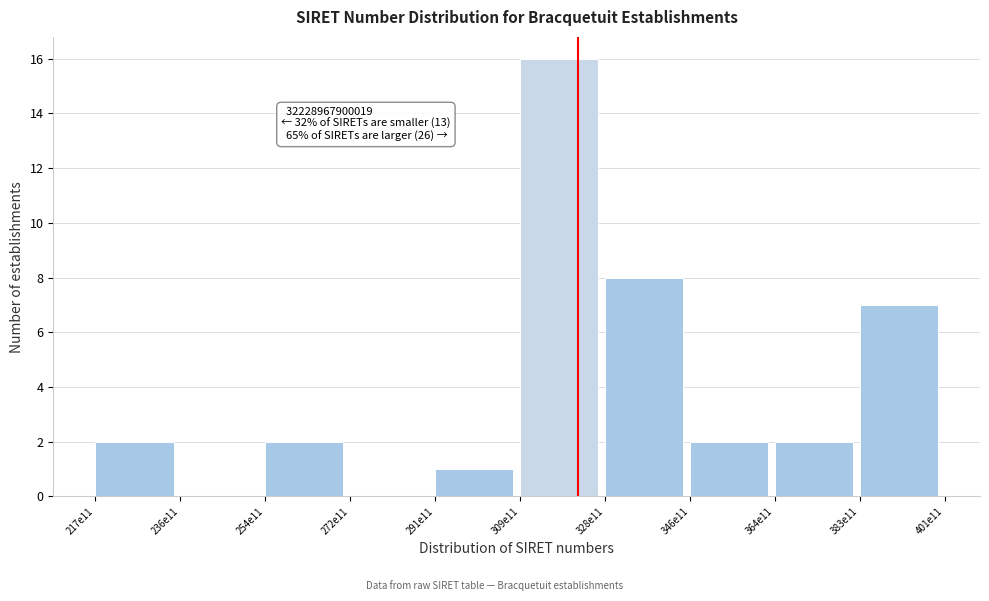

Reading left to right, list all the values displayed in this chart.

217e11=2	236e11=0	254e11=2	272e11=0	291e11=1	309e11=16	328e11=8	346e11=2	364e11=2	383e11=7